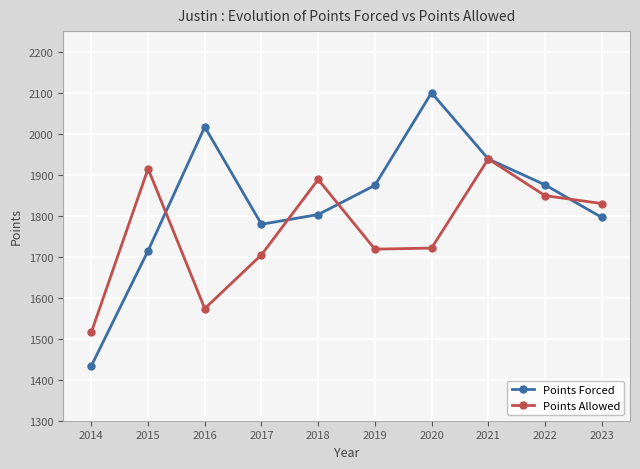

What are all the series names shown in the legend?

Points Forced, Points Allowed